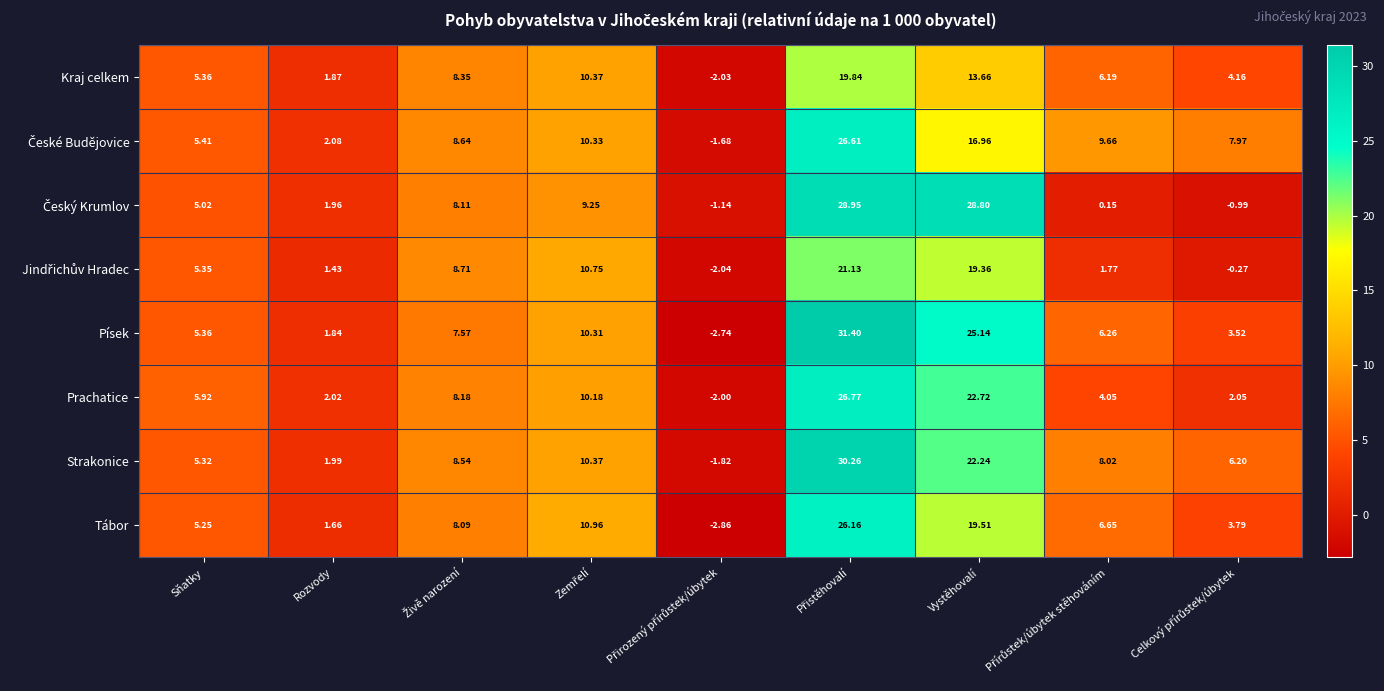

What is the maximum value shown in the chart?

31.4